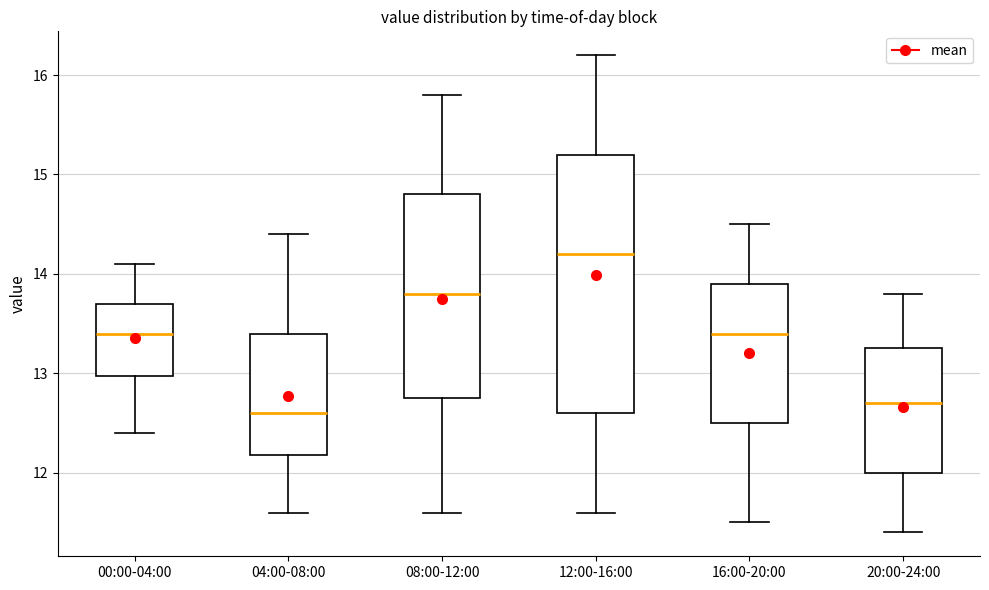

Where does the lower whisker of the box for 20:00-24:00 end on the y-axis? The values are not printed on the chart, so give them approximately, as read against the axis.

11.4